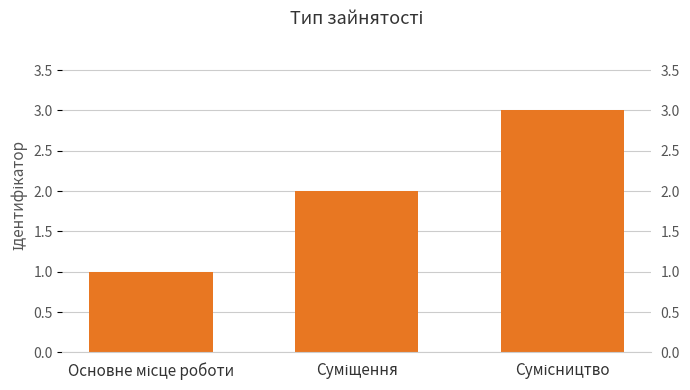

How many bars are there in total?

3